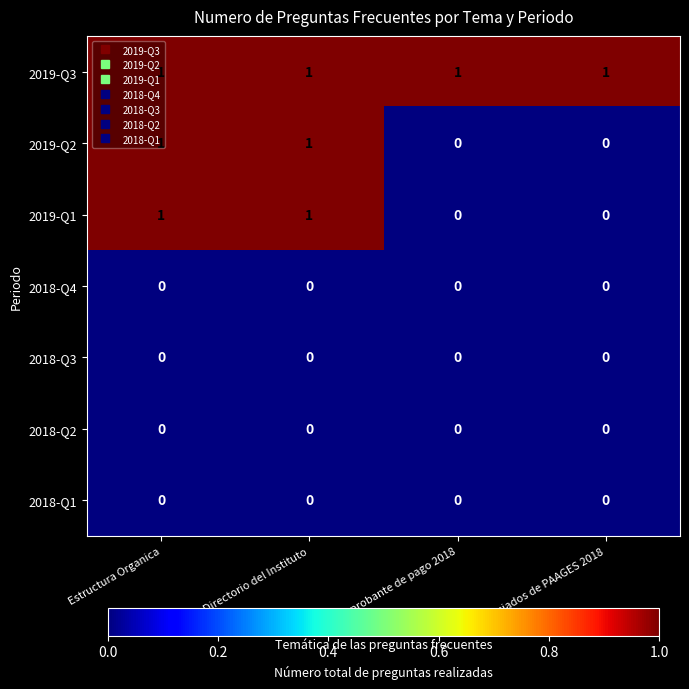

Which series has the largest total across all categories?

2019-Q3